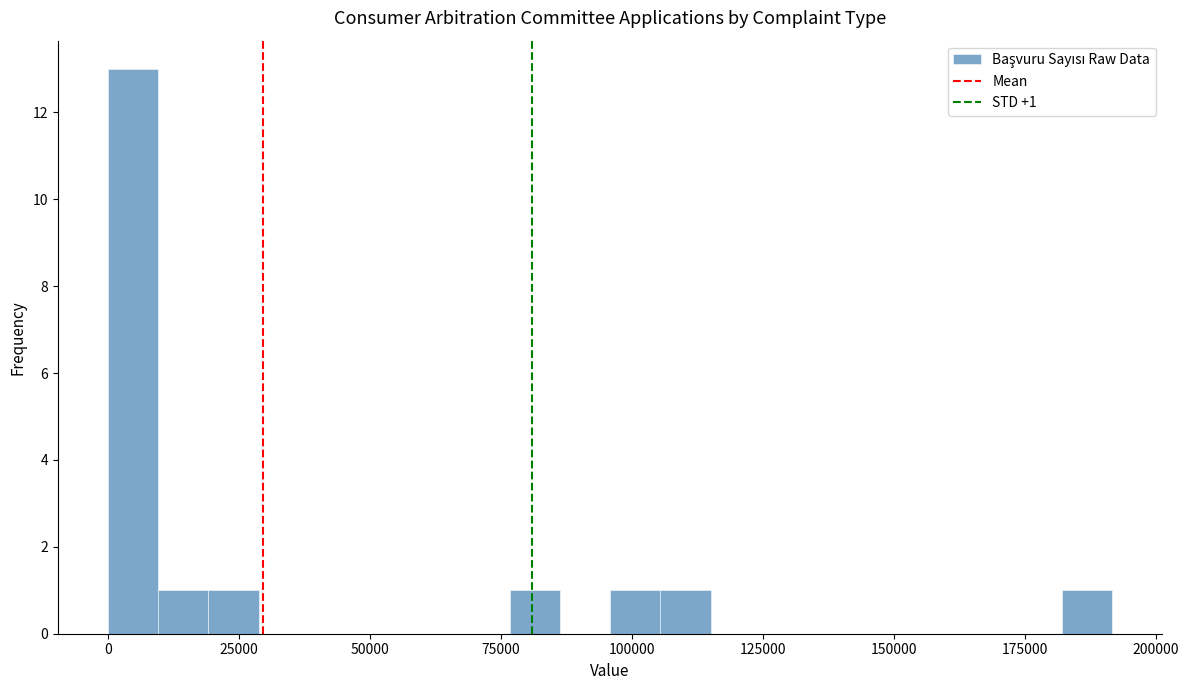

Read against the x-axis, roughly where is the centre of the tallest bar?

5000